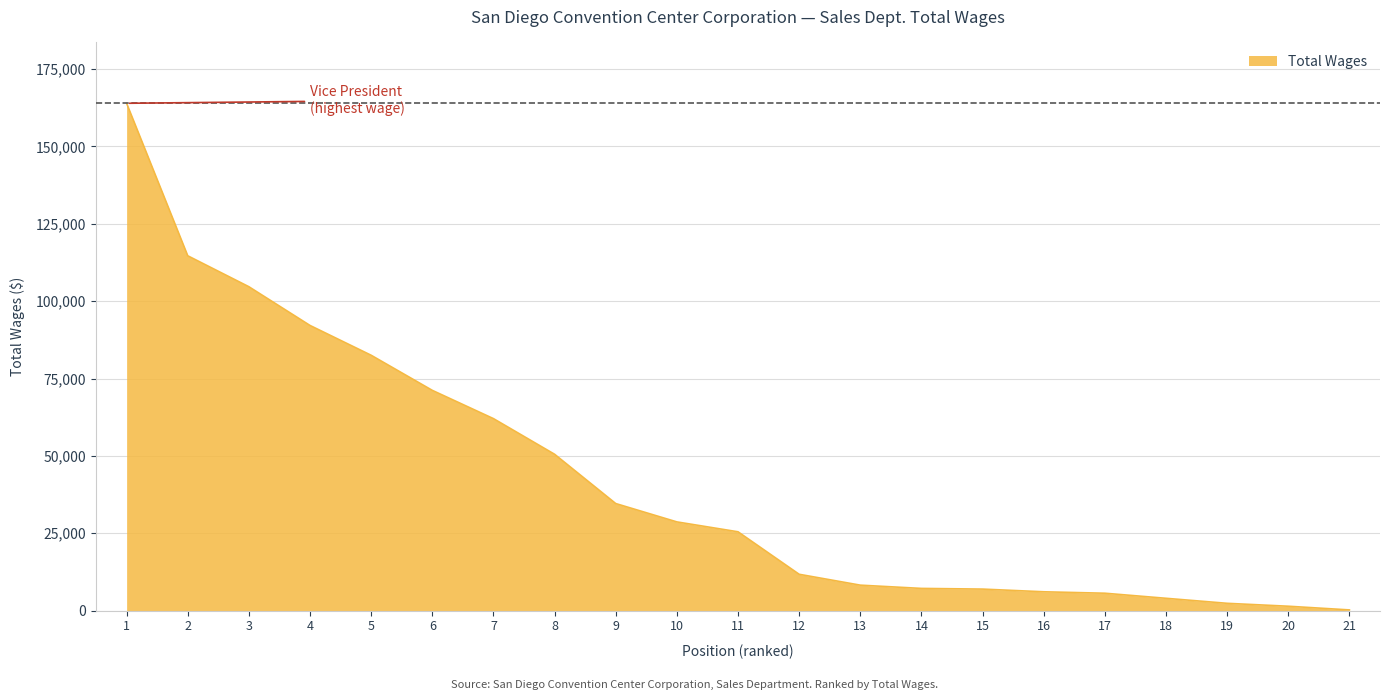

What is the minimum value shown in the chart?

211